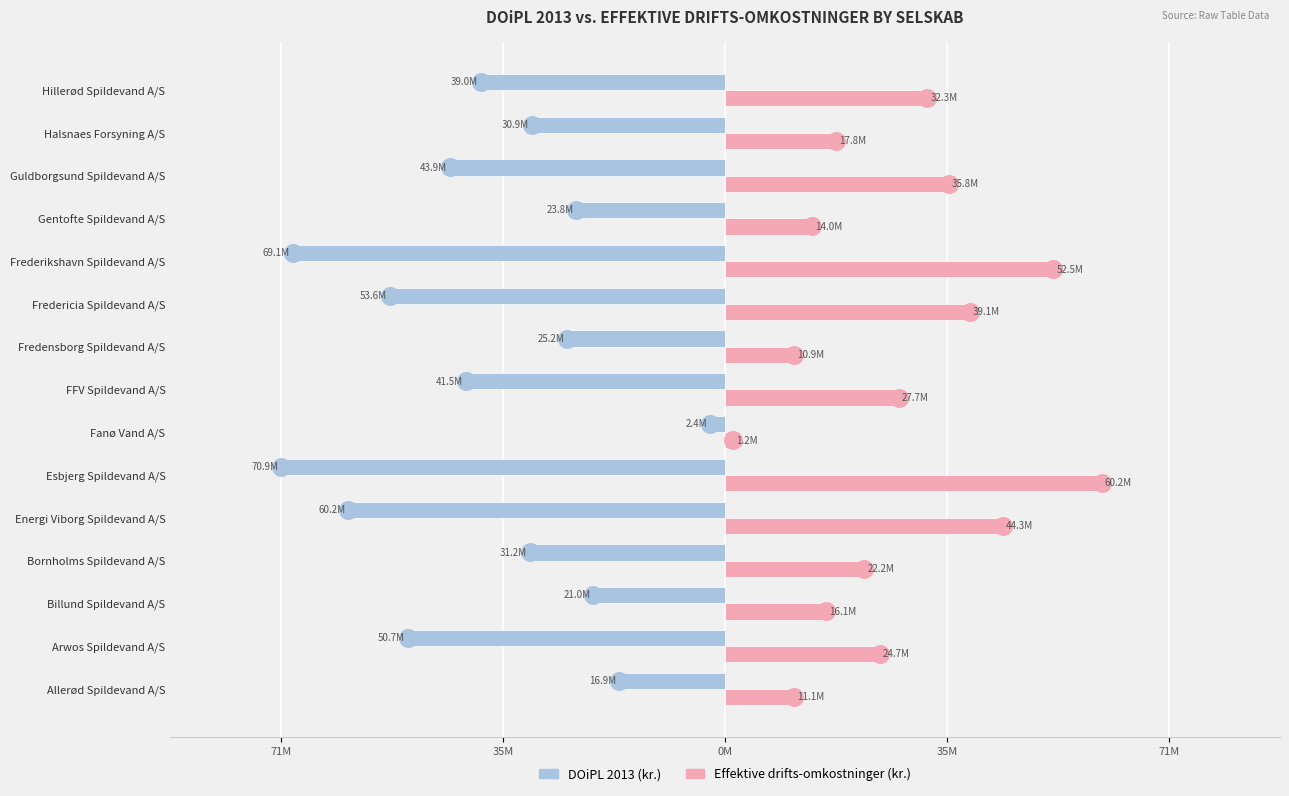

What are all the series names shown in the legend?

DOiPL 2013 (kr.), Effektive drifts-omkostninger (kr.)